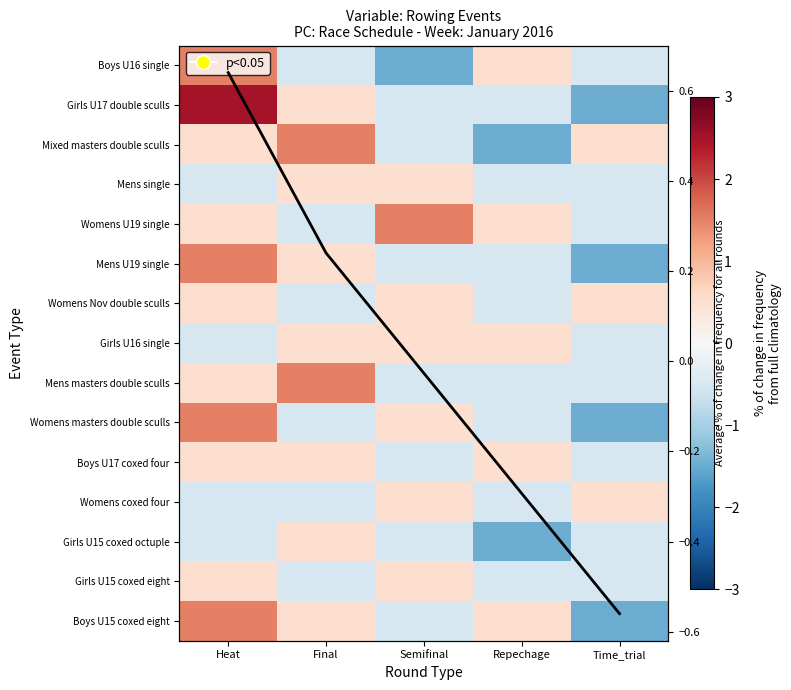

The Mens single series shows 0.5 at Final. True or false?

True